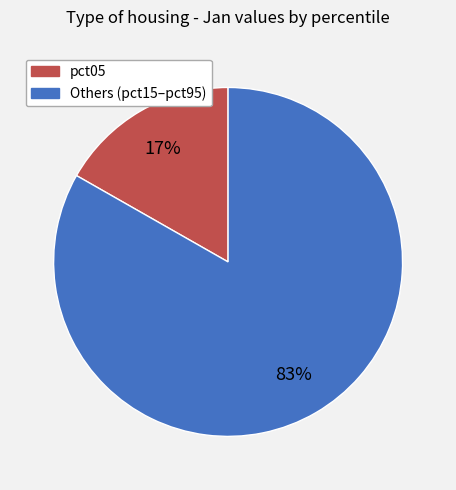

To the nearest percent, what is the difference between the largest and smallest slice percentages?

66%